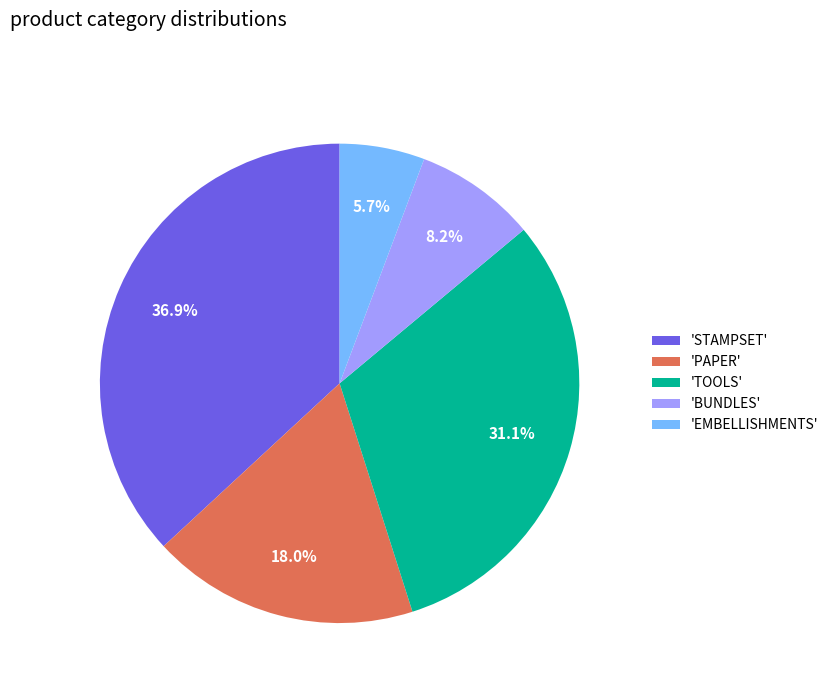

Between 'PAPER' and 'BUNDLES', which is larger?

'PAPER'